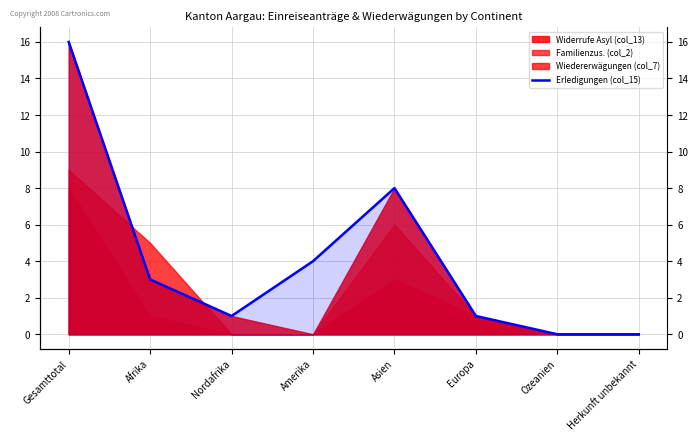

Is it true that the value at Herkunft unbekannt is -8?

False